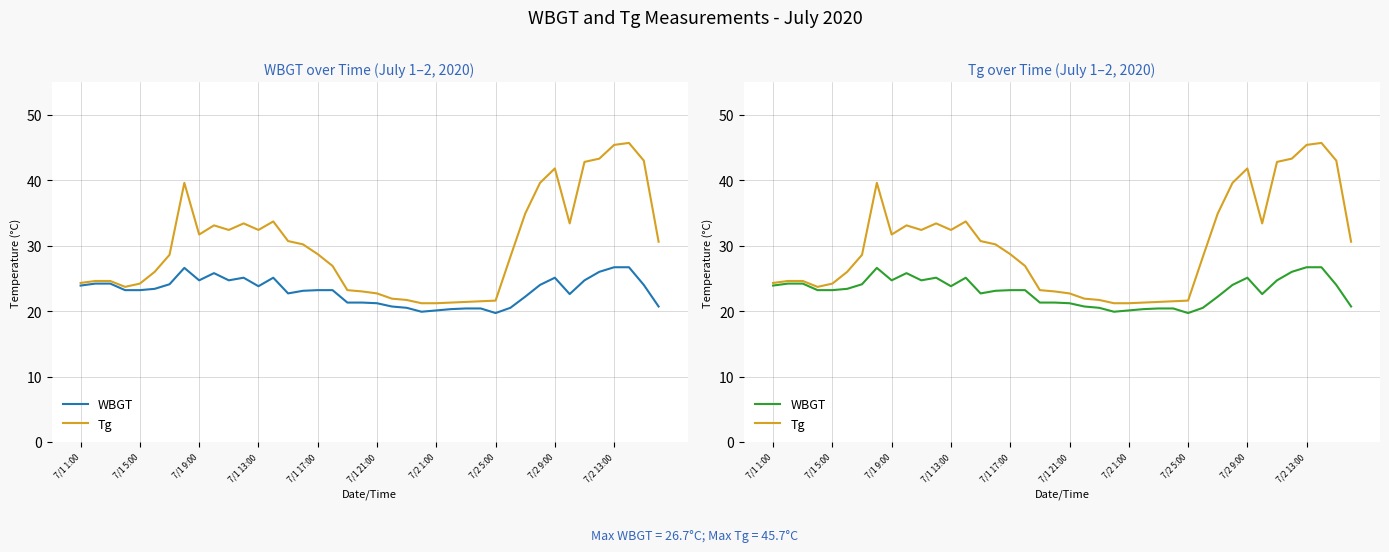

How many interior local valleys does the Tg series have?

5